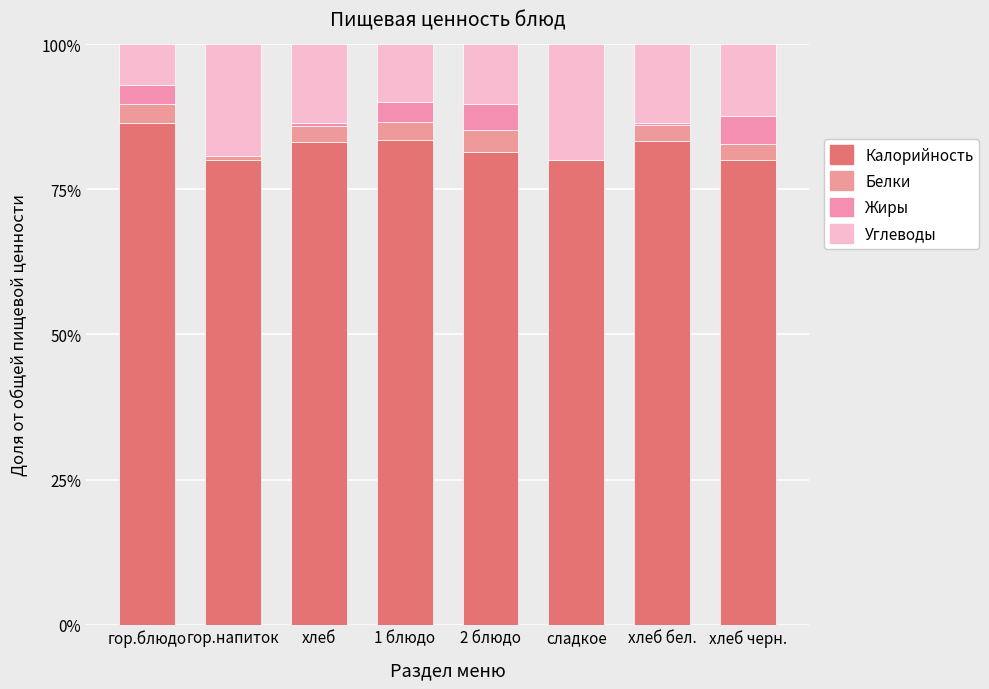

How many series are shown in this chart?

4